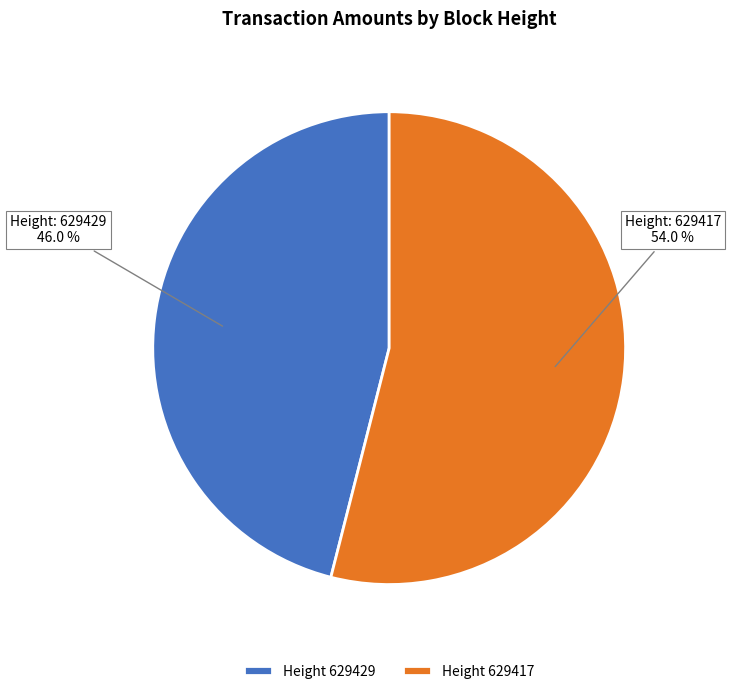

Does Height 629429 represent more than half of the total?

No